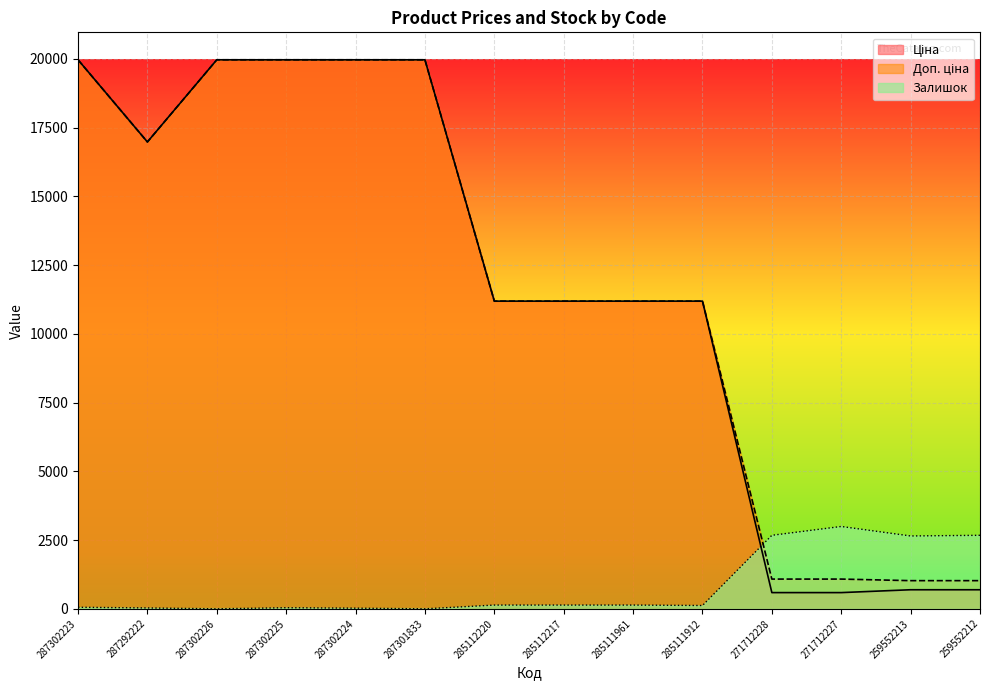

Which series has the widest spread of values?

Ціна